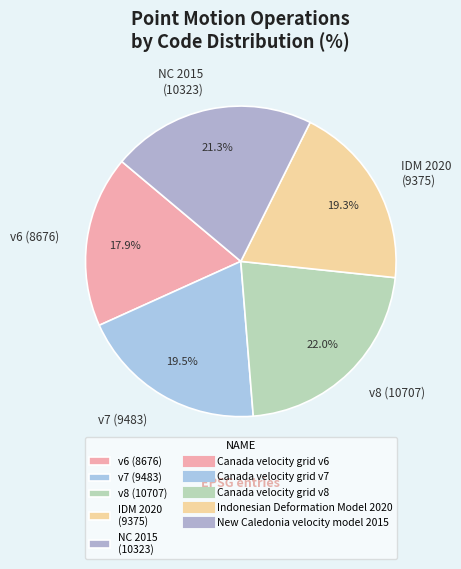

Is there a majority slice in this chart?

No